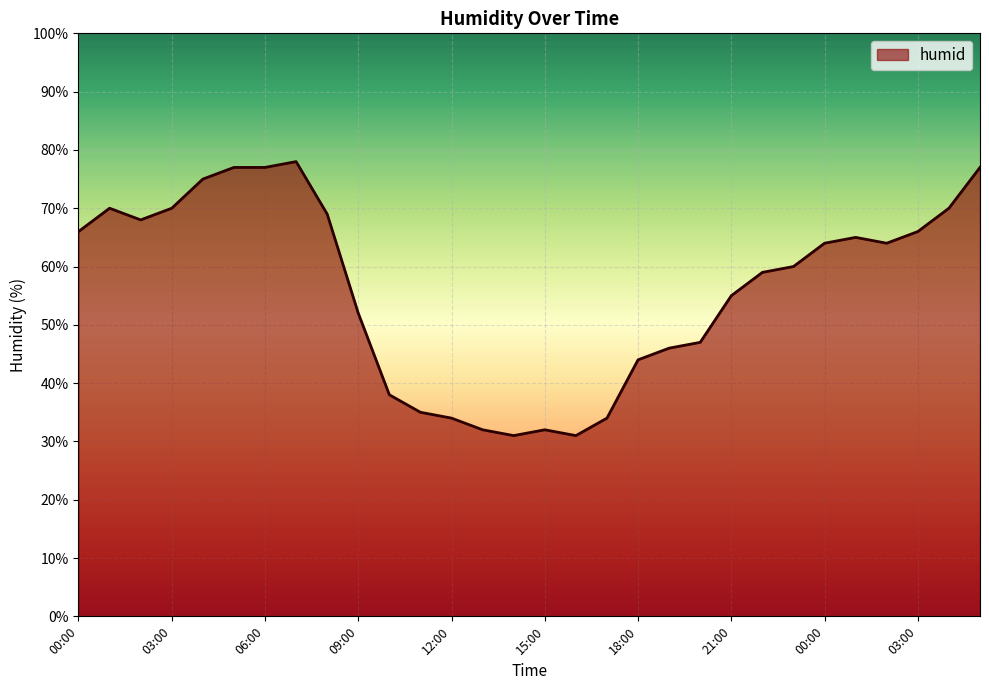

What is the smallest value displayed?

31